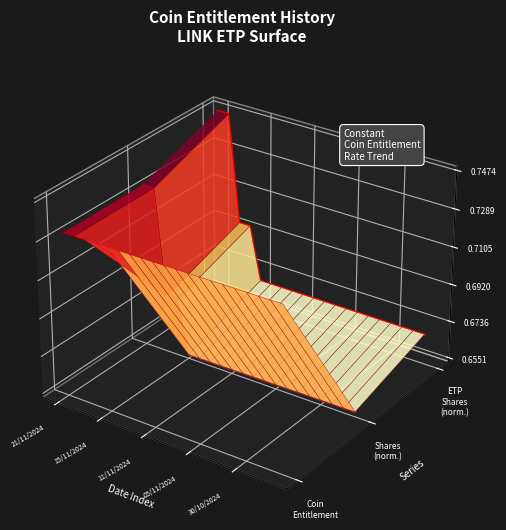

True or false: Coin Entitlement has a value of 0.0 at 11/11/2024.

False